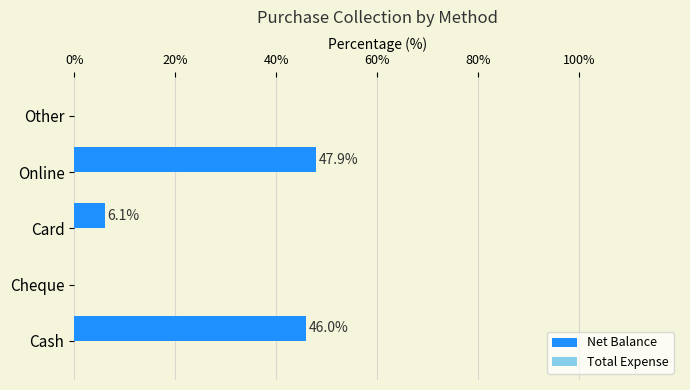

At which label is the value closest to 23?

Card